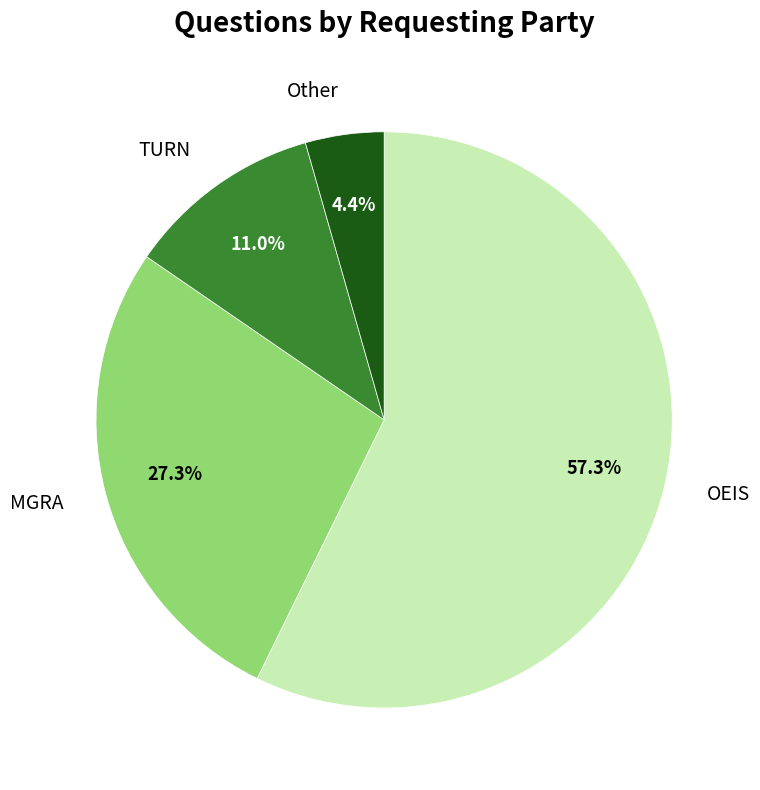

Combined, what portion of the pie is Other and OEIS?

61.7%